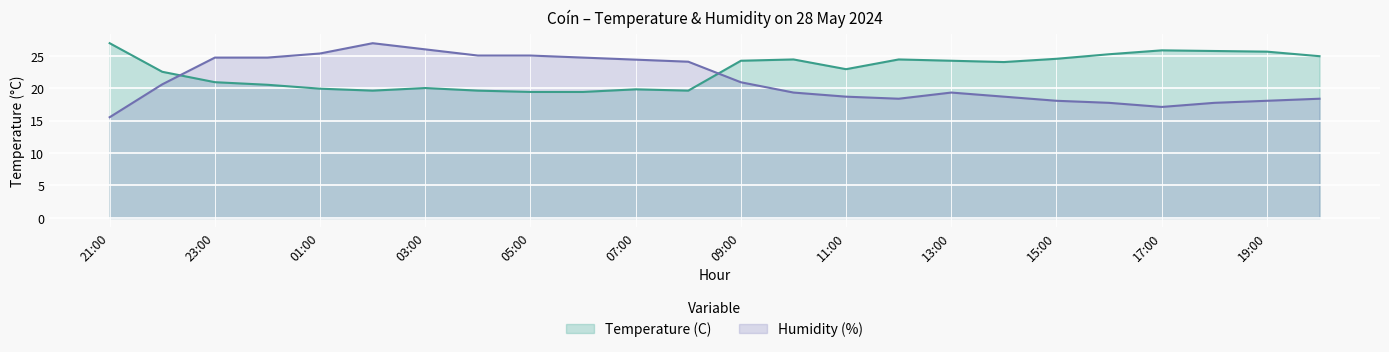

Reading left to right, list all the values displayed in this chart.

Temperature (C): 21:00=26.9	22:00=22.5	23:00=20.9	00:00=20.5	01:00=19.9	02:00=19.6	03:00=20.0	04:00=19.6	05:00=19.4	06:00=19.4	07:00=19.8	08:00=19.6	09:00=24.2	10:00=24.4	11:00=22.9	12:00=24.4	13:00=24.2	14:00=24.0	15:00=24.5	16:00=25.2	17:00=25.8	18:00=25.7	19:00=25.6	20:00=24.9
Humidity (%): 21:00=15.5	22:00=20.6	23:00=24.7	00:00=24.7	01:00=25.3	02:00=26.9	03:00=26.0	04:00=25.0	05:00=25.0	06:00=24.7	07:00=24.4	08:00=24.1	09:00=20.9	10:00=19.3	11:00=18.7	12:00=18.4	13:00=19.3	14:00=18.7	15:00=18.0	16:00=17.7	17:00=17.1	18:00=17.7	19:00=18.0	20:00=18.4